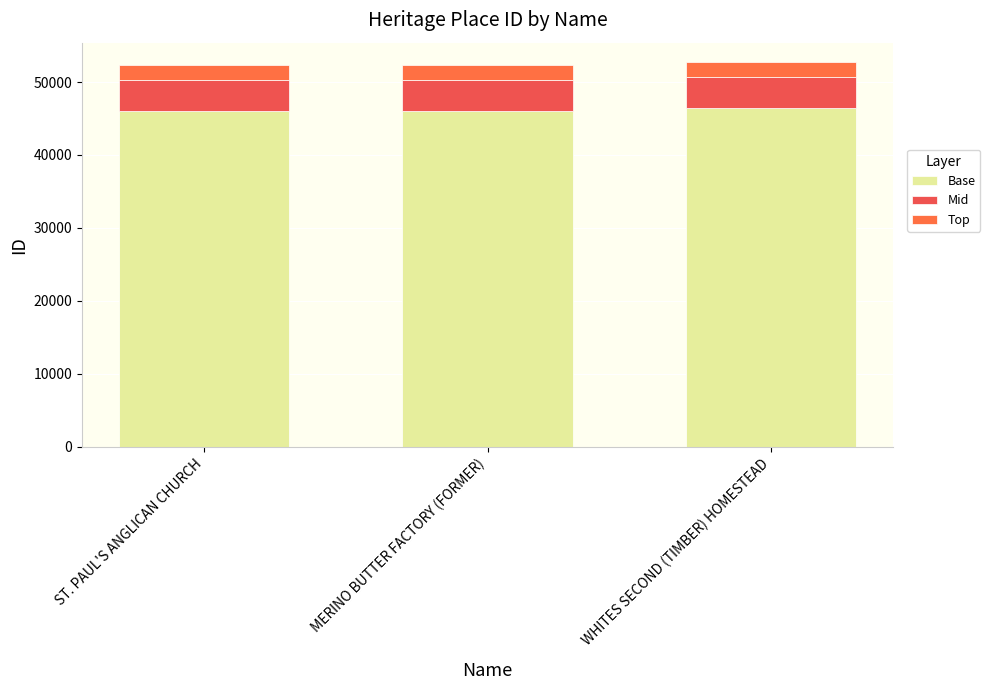

Are the bars horizontal?

No